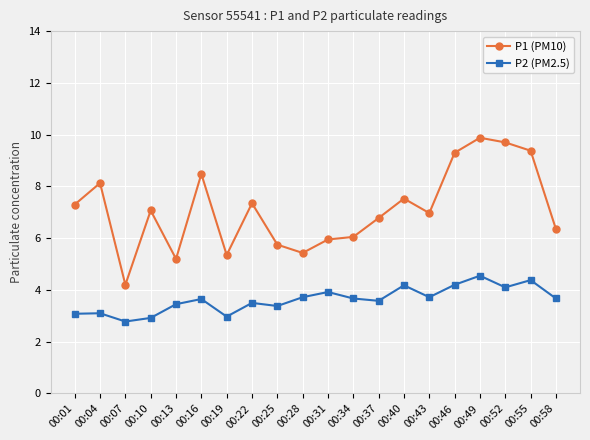

Rank the series by their average value, from lowest to highest.

P2 (PM2.5), P1 (PM10)